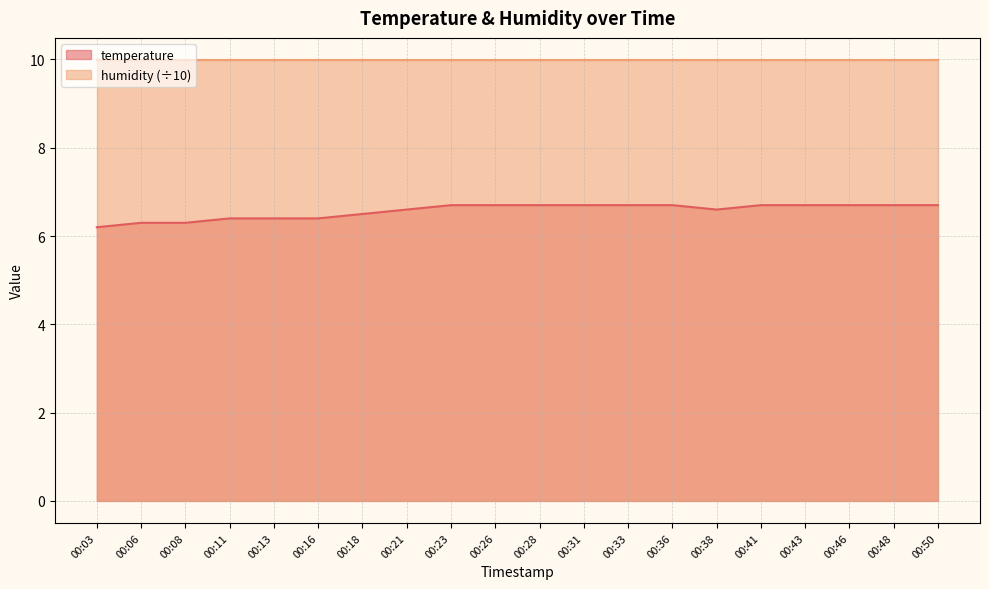

What is the difference between the temperature values at 00:11 and 00:50?

0.3